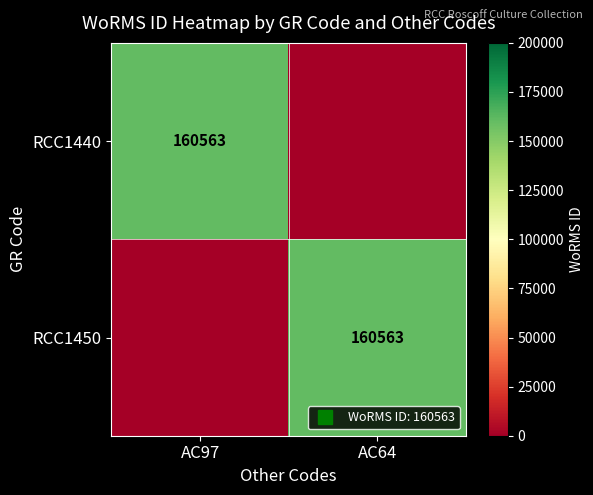

Rank the categories by RCC1440 value from highest to lowest.

AC97, AC64